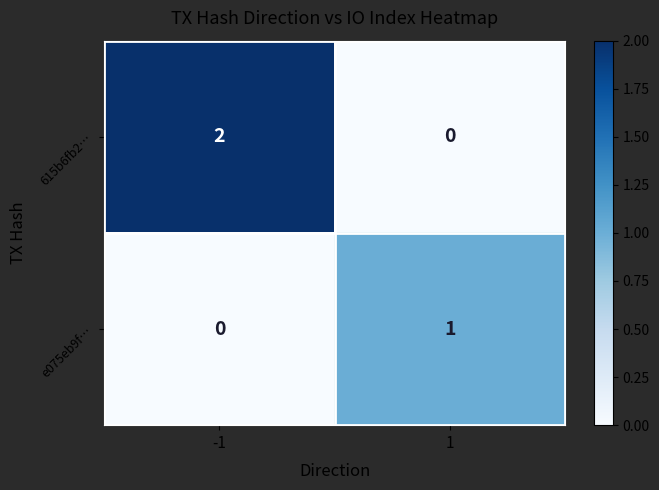

List the labels in order of 615b6fb2… value, largest first.

-1, 1